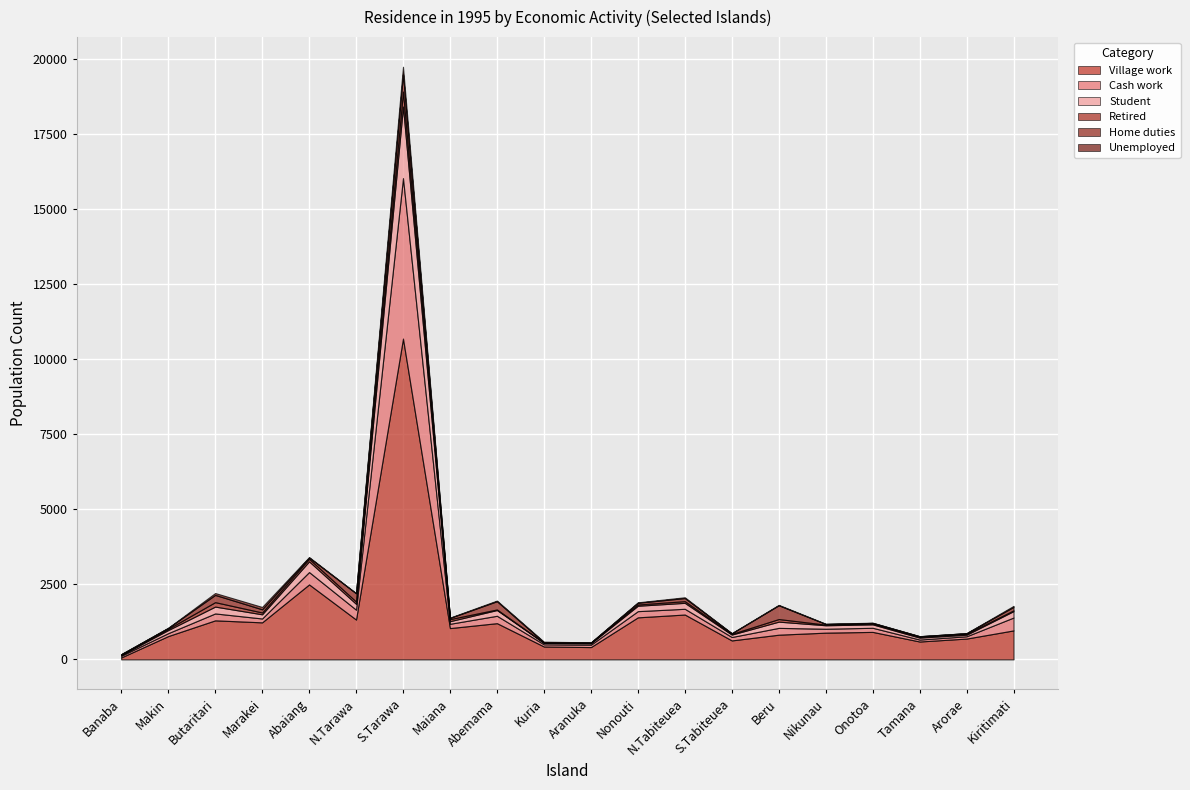

Is it true that Unemployed equals 3 at N.Tarawa?

False